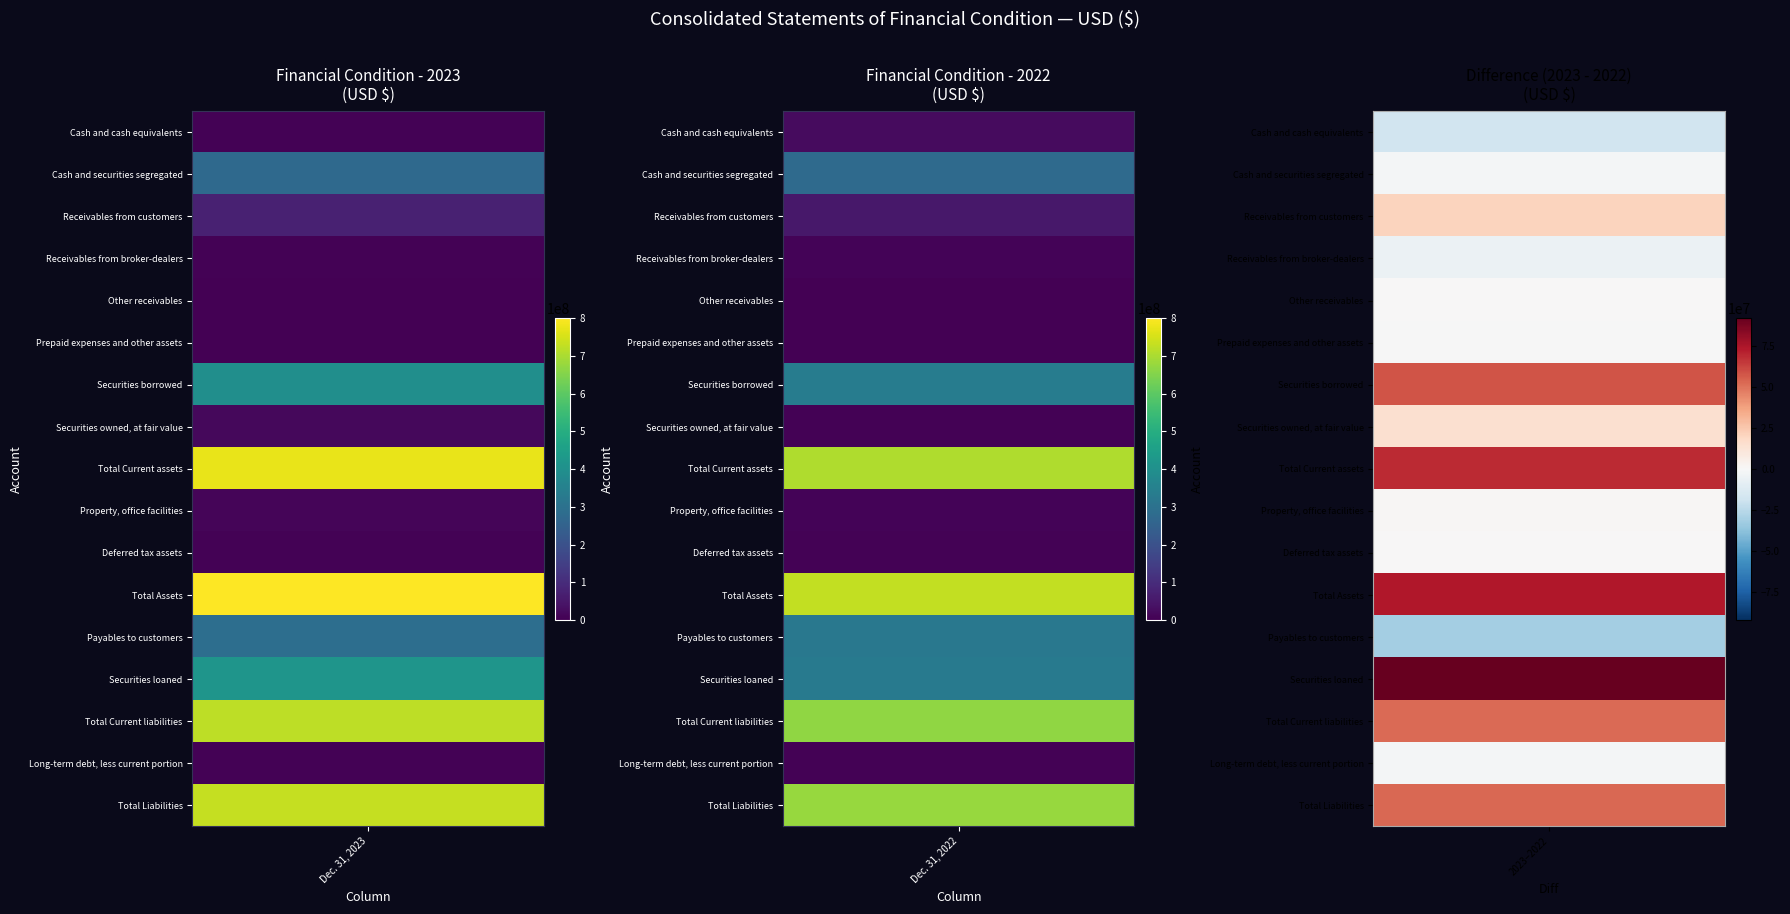

True or false: Deferred tax assets has a value of 4504000 at 0.

True